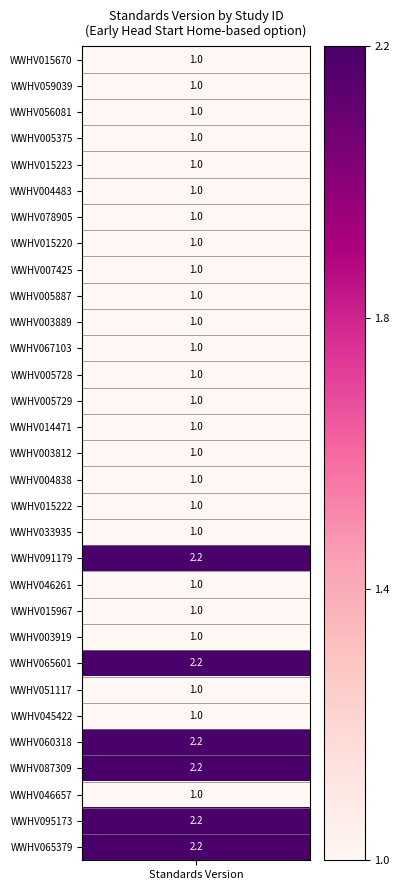

Approximately how many times larger is the value at 15 compared to 3?

1.0